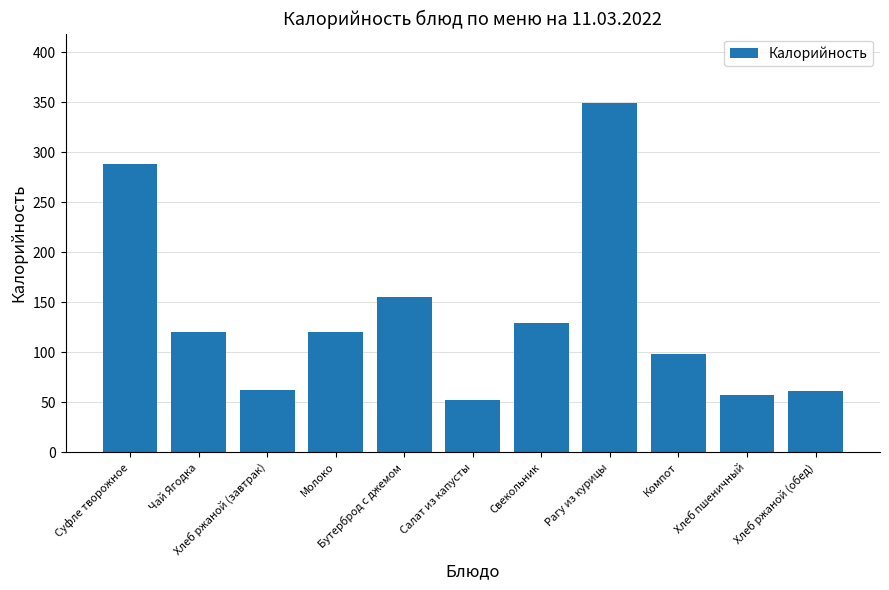

True or false: the data shows 57 at Хлеб пшеничный.

True